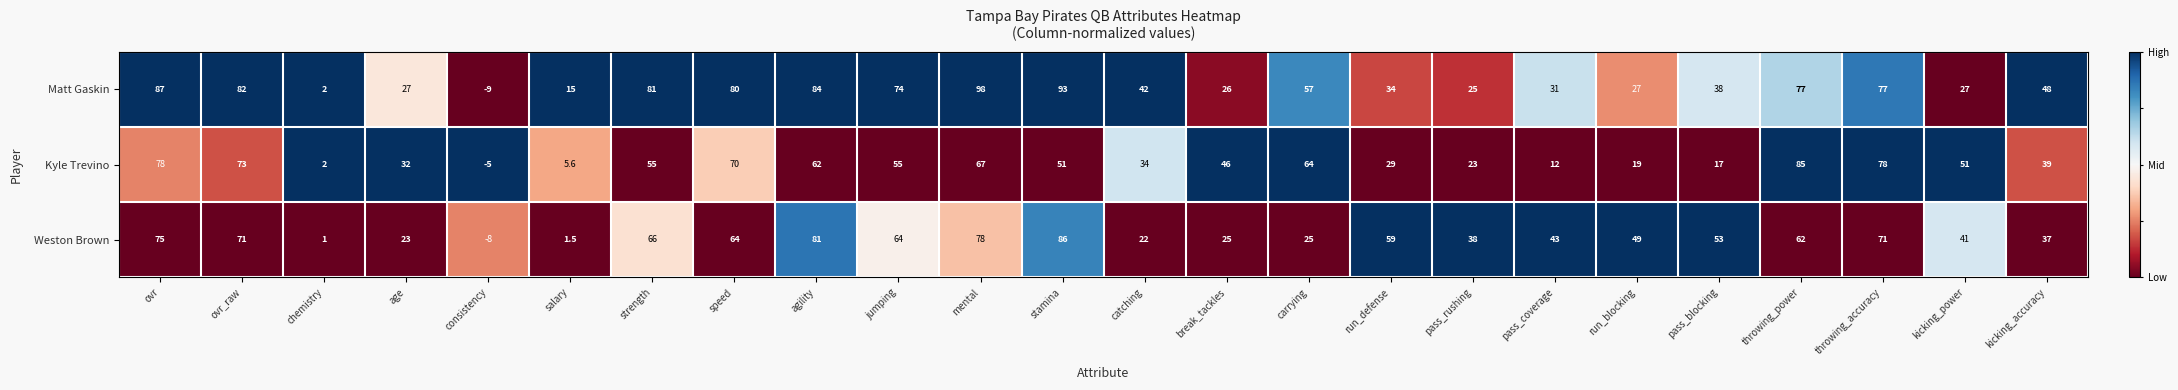

At which label is Kyle Trevino closest to 40?

kicking_accuracy